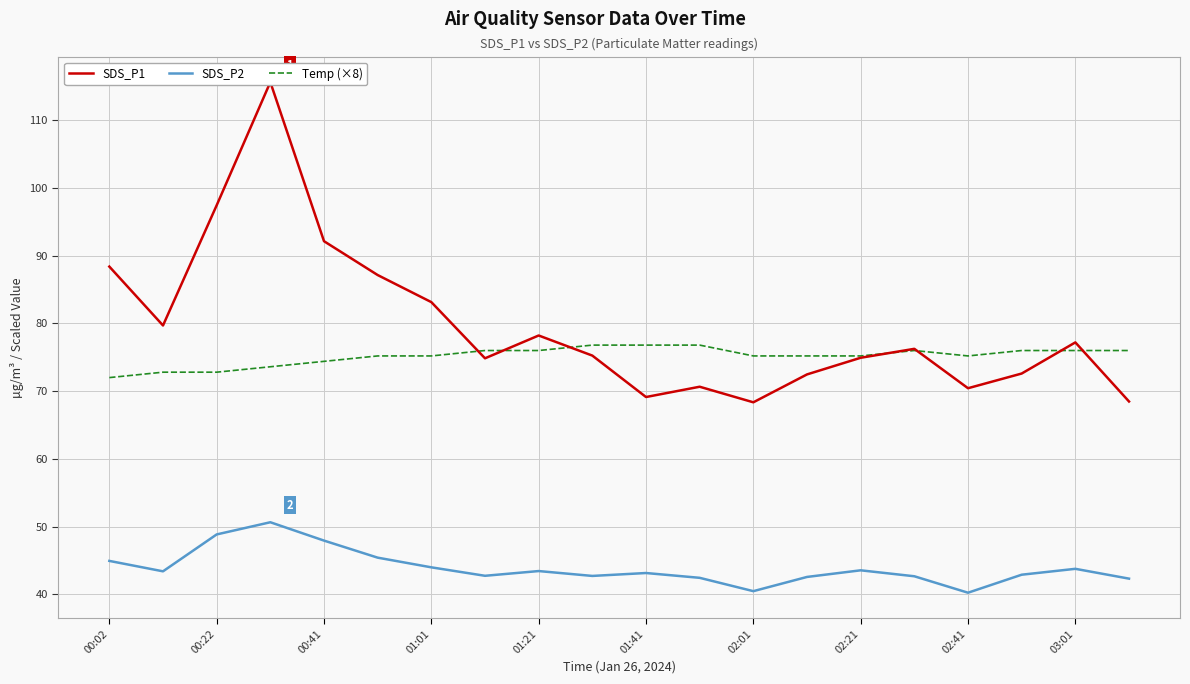

In SDS_P2, how many points are higher than both neighbors (excluding endpoints)?

5